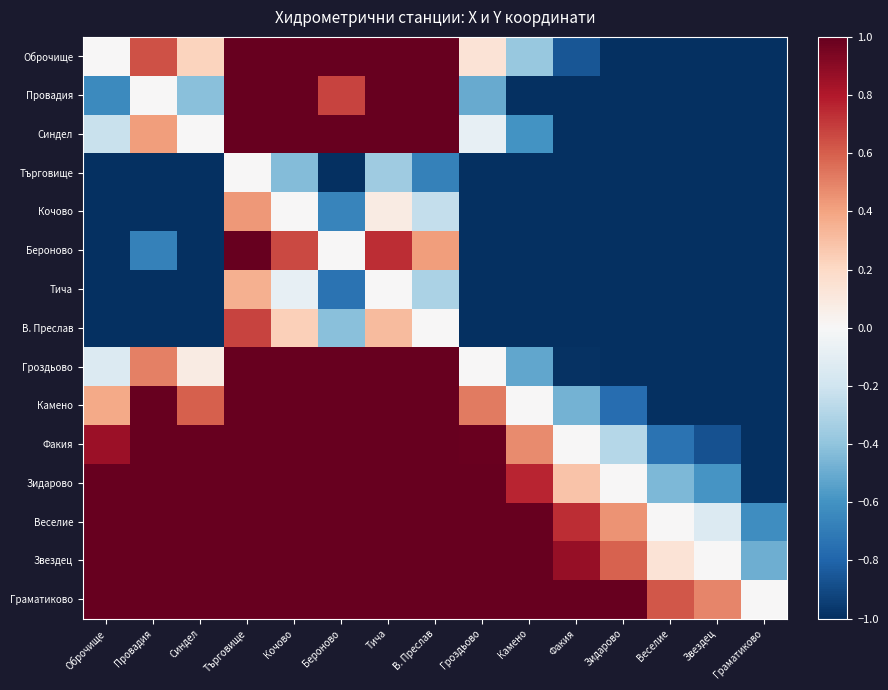

How many categories are shown in the chart?

15